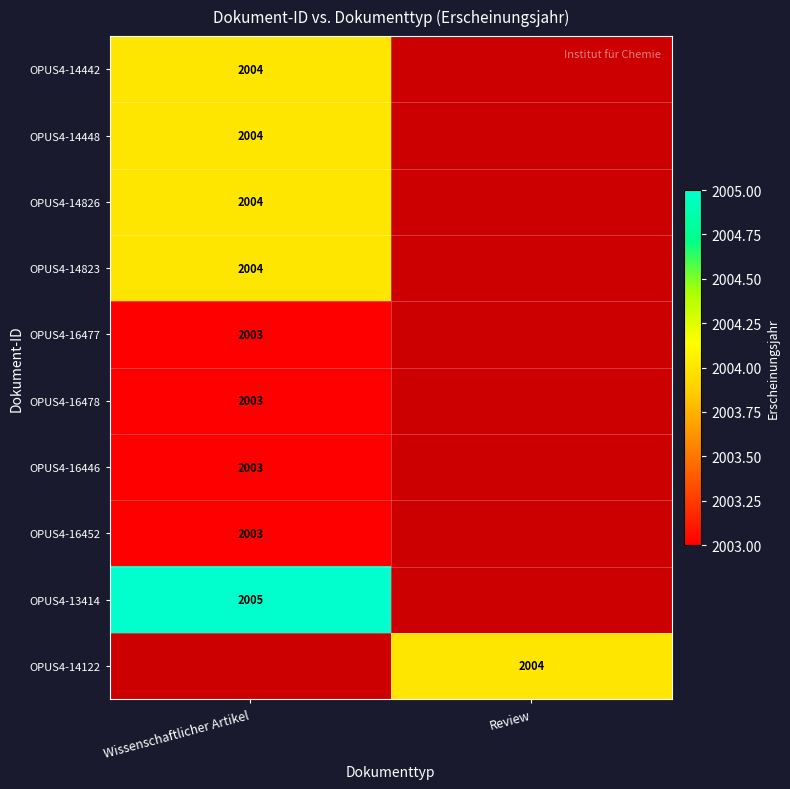

The OPUS4-16446 series shows 2003 at Wissenschaftlicher Artikel. True or false?

True